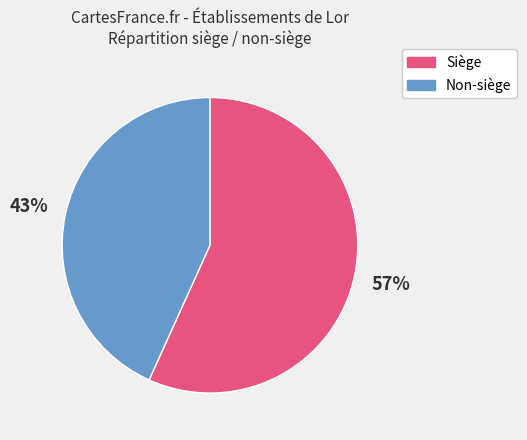

How many segments does this pie chart have?

2